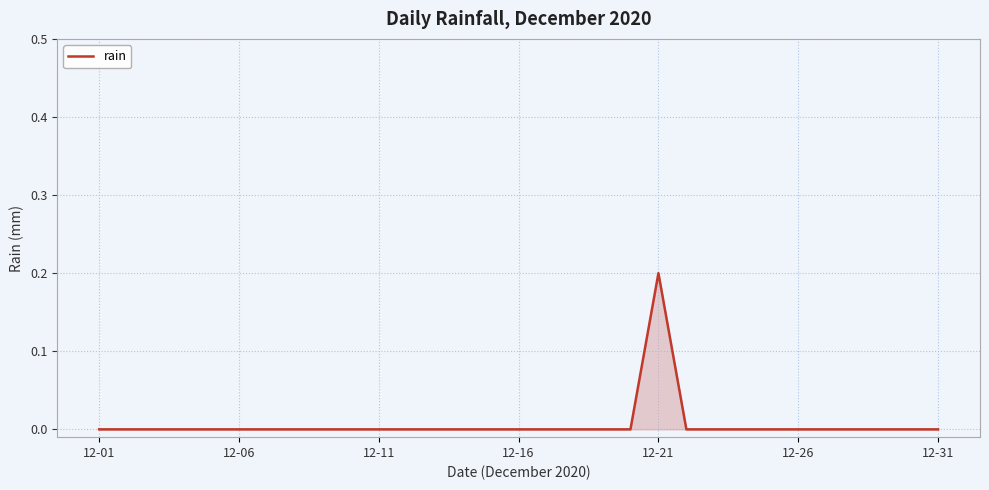

How many distinct data groups are displayed?

1